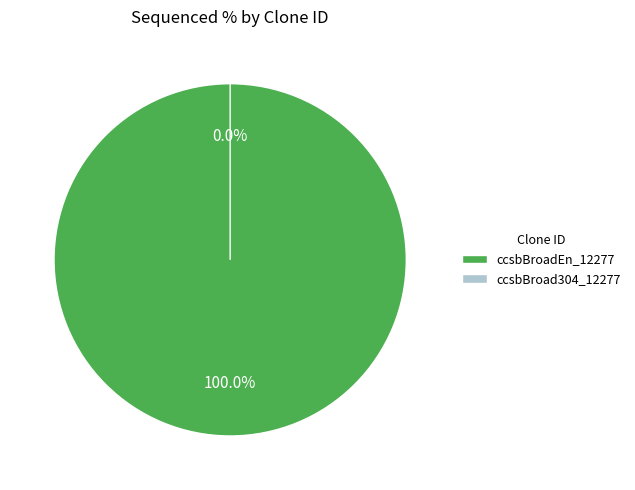

To the nearest percent, what is the difference between the ccsbBroadEn_12277 and ccsbBroad304_12277 slice percentages?

100%